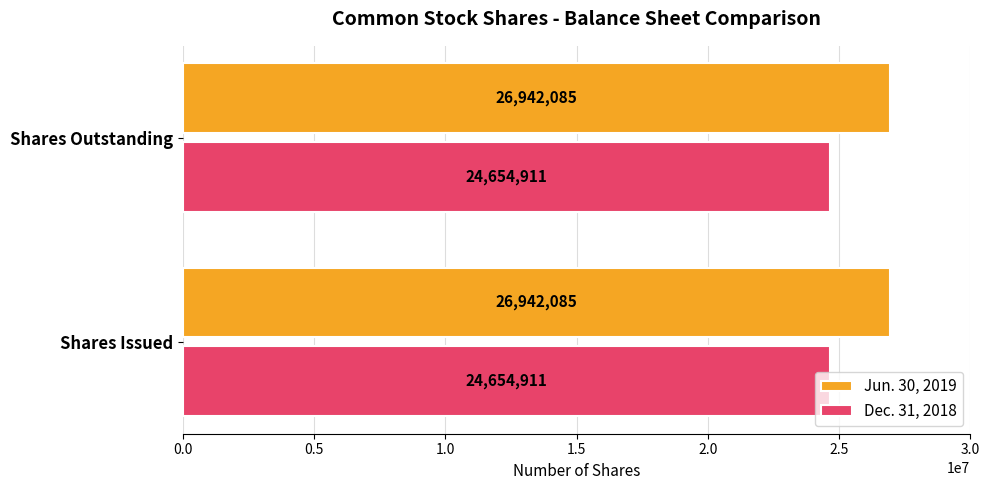

Read the Jun. 30, 2019 value at Shares Outstanding.

26942085